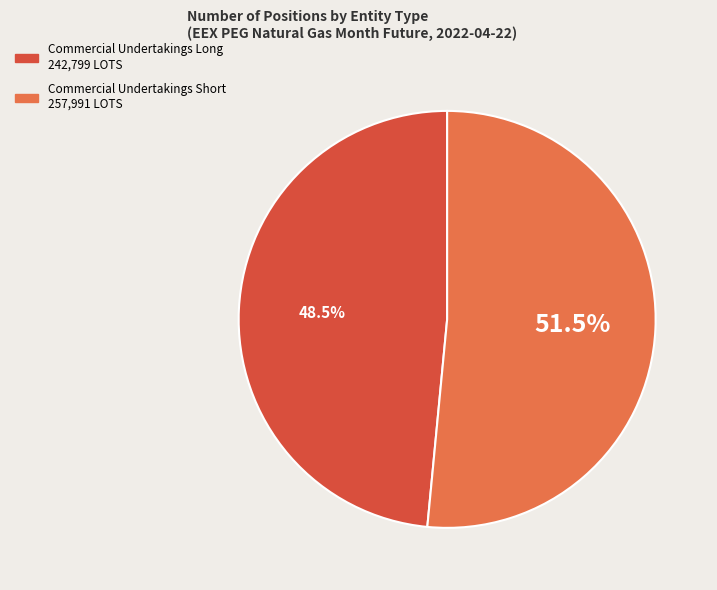

Does any single category account for the majority?

Yes